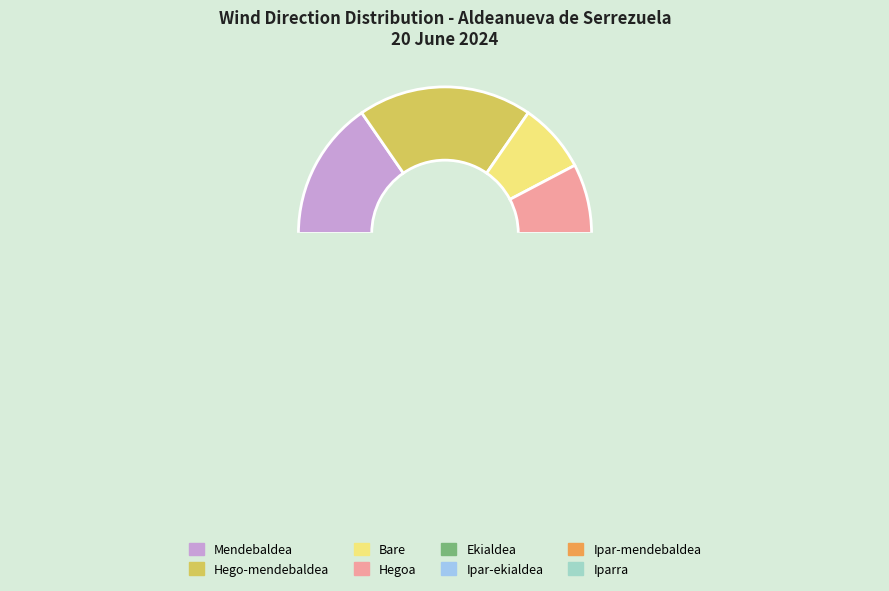

What is the largest slice in the pie chart?

Hego-mendebaldea